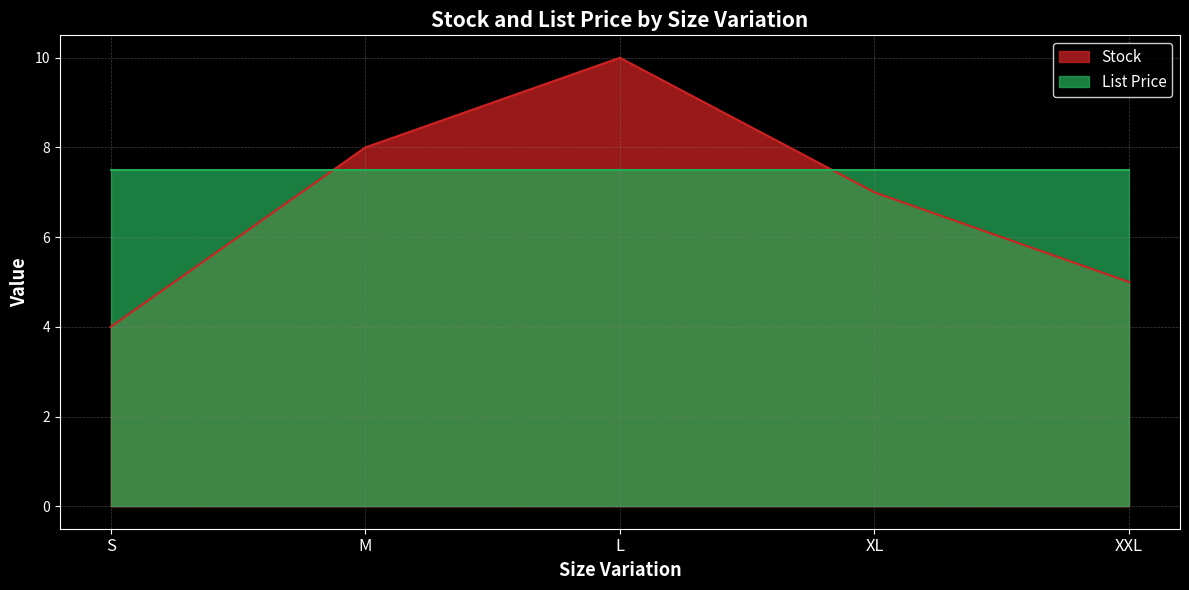

The value at L is 10. True or false?

True